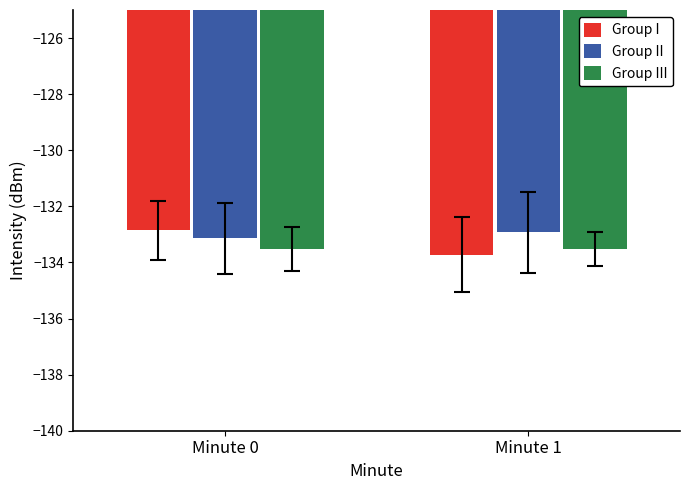

How many series are shown in this chart?

3